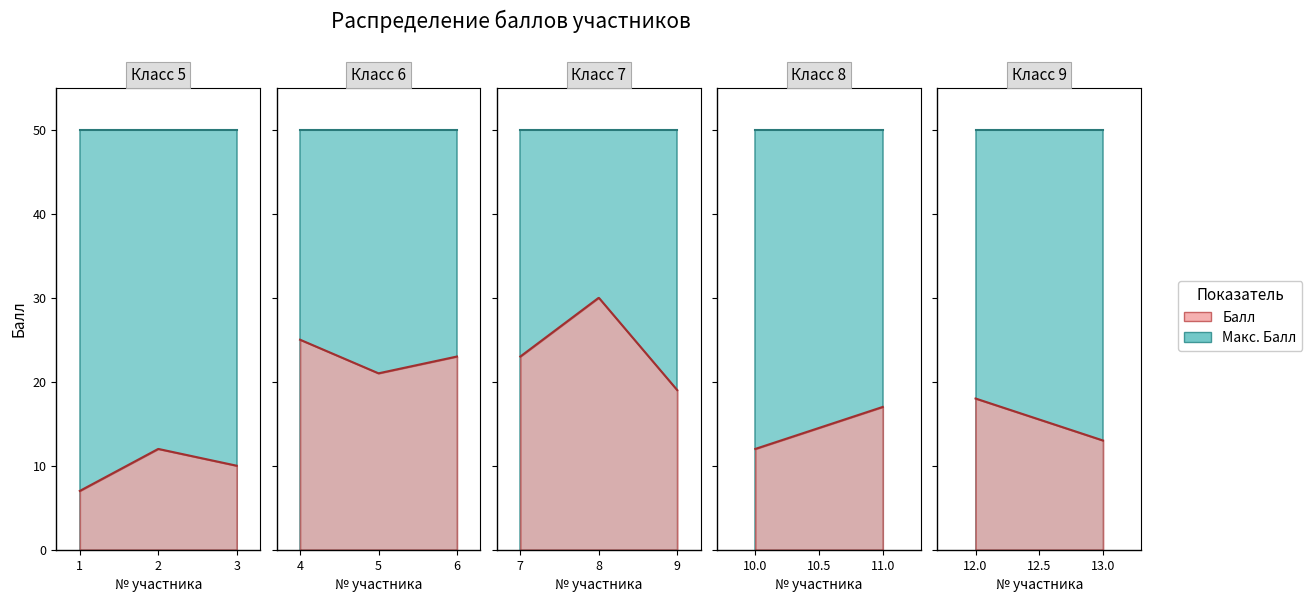

What is the maximum value shown in the chart?

50